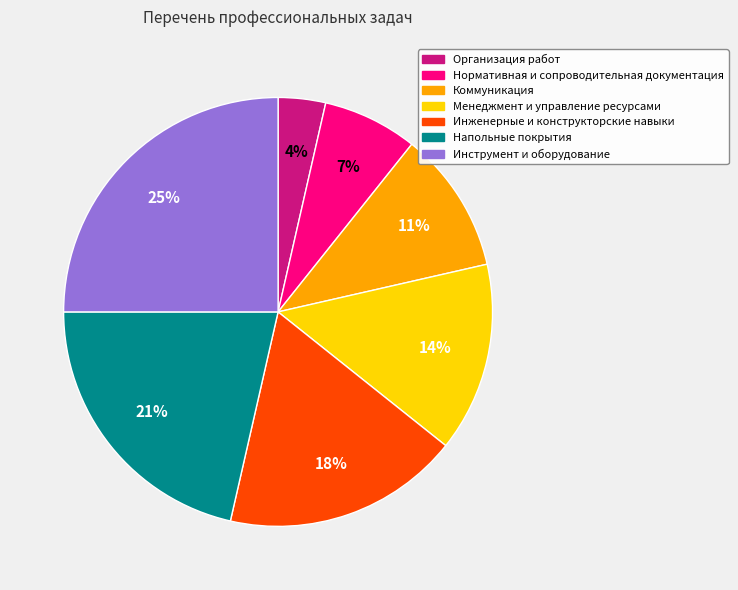

How many slices are in this pie chart?

7